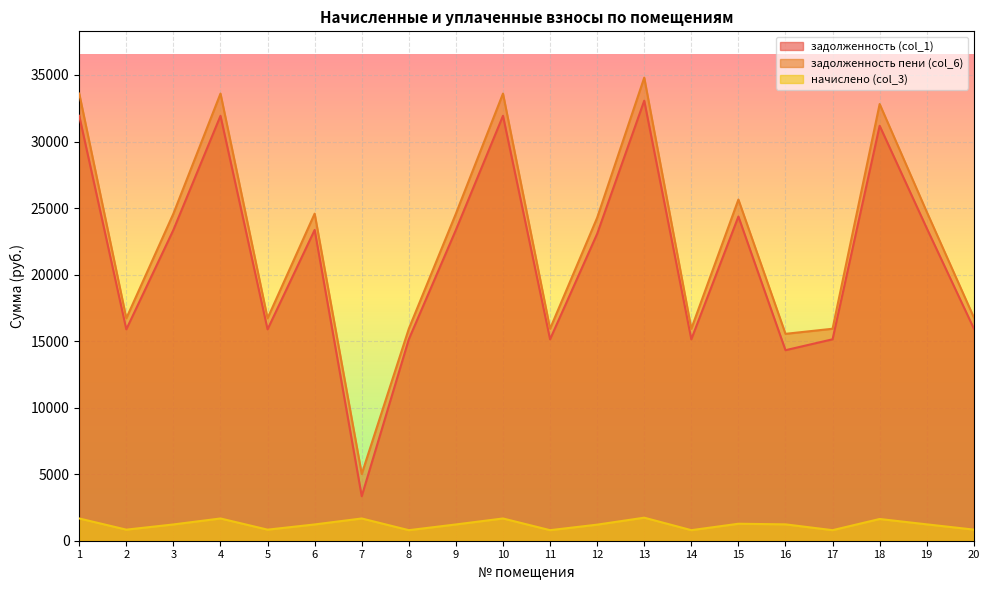

What value does the задолженность (col_1) series have at 17?

15137.5